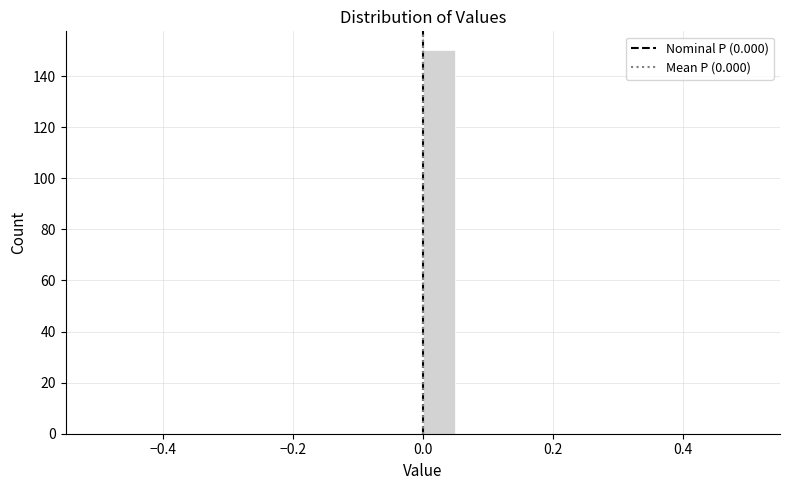

Around what value on the x-axis is the tallest bar? Give the approximate position of its centre, as read against the axis.

0.02